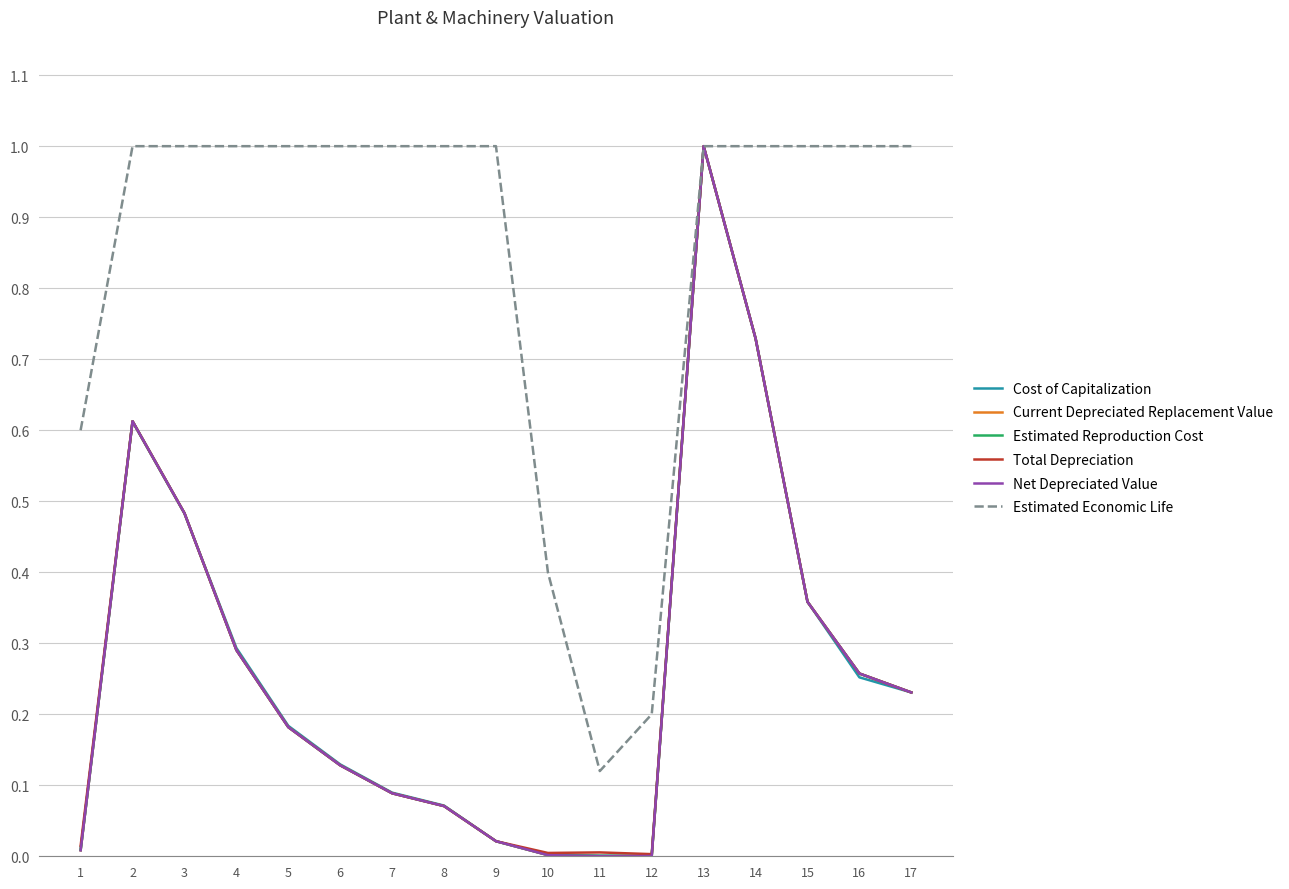

True or false: Cost of Capitalization has a value of 0.4 at 17.

False